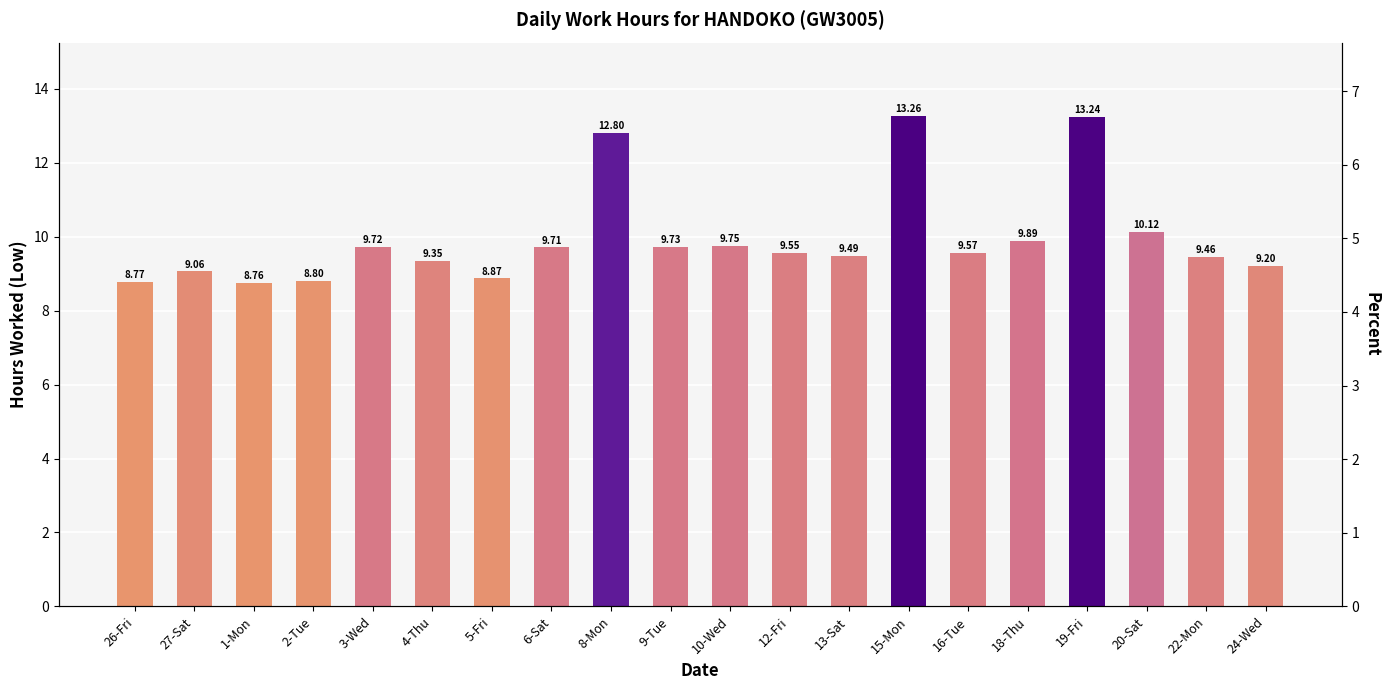

What is the label of the 20th bar from the right?

26-Fri